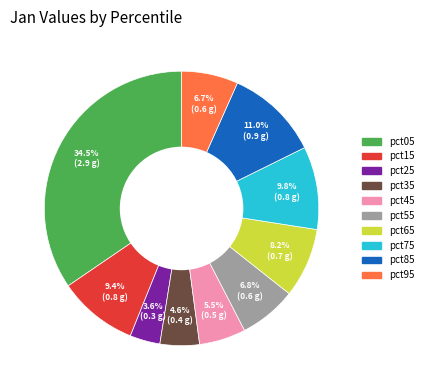

True or false: pct65 accounts for 8% of the total.

True